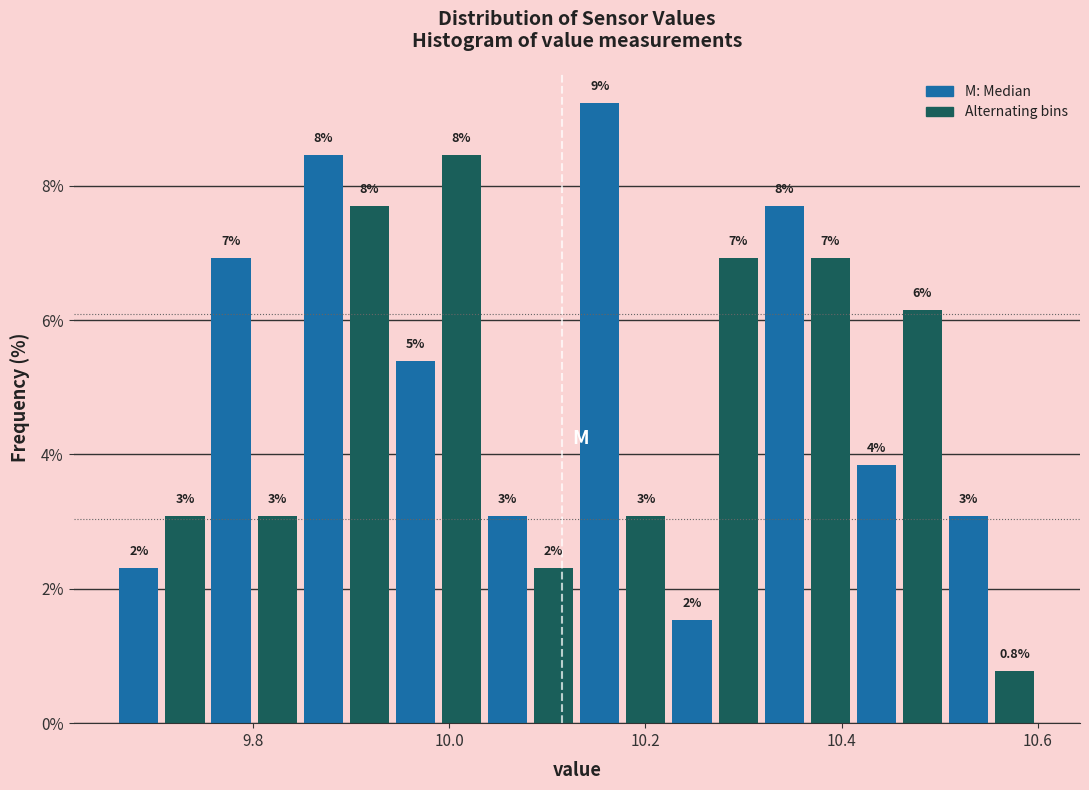

Around what value on the x-axis is the tallest bar? Give the approximate position of its centre, as read against the axis.

10.16